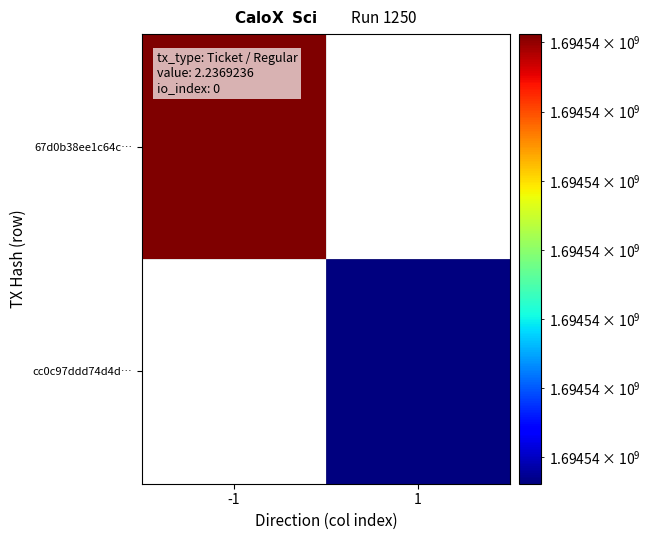

Reading left to right, what are all the values shown in this chart?

67d0b38ee1c64c816a26967726036c3f8a78964: direction=-1	time_stamp=1694537812
cc0c97ddd74d4d93e226ff9085cc7015b438b13: direction=1	time_stamp=1694537162